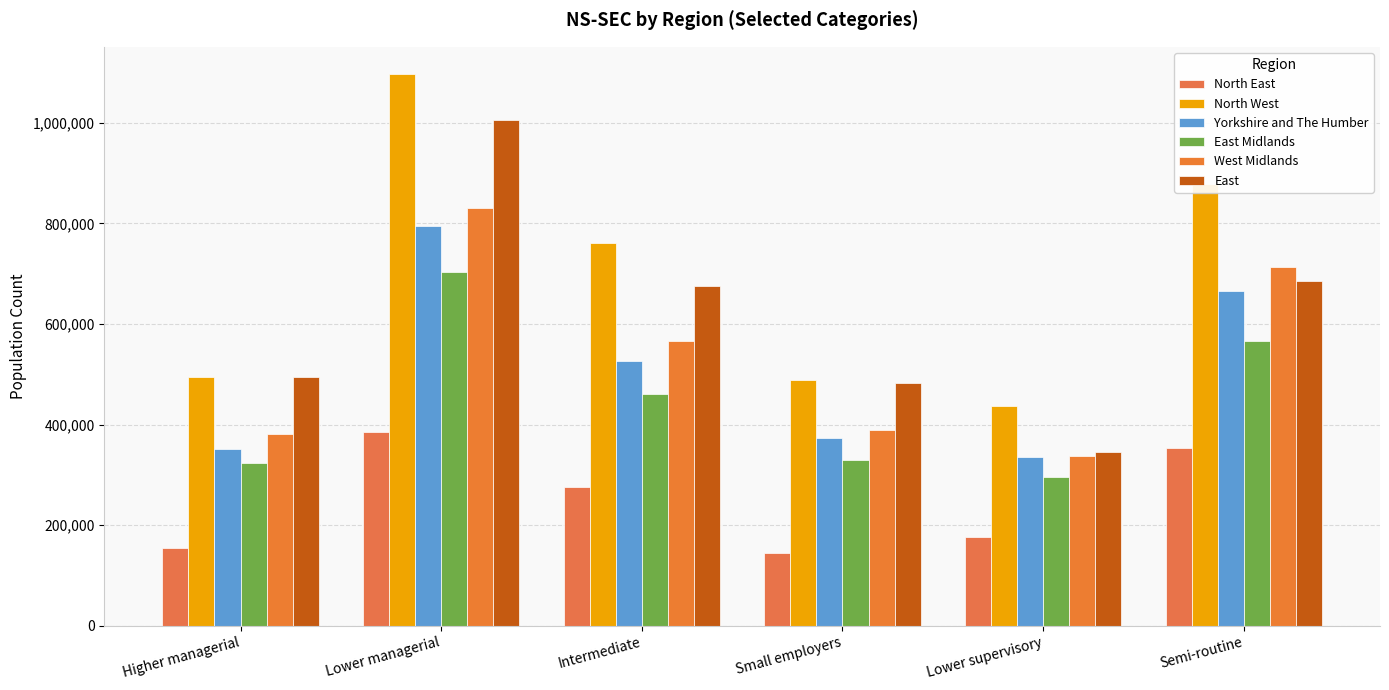

What is the difference between the highest and lowest values at Lower supervisory?

259656